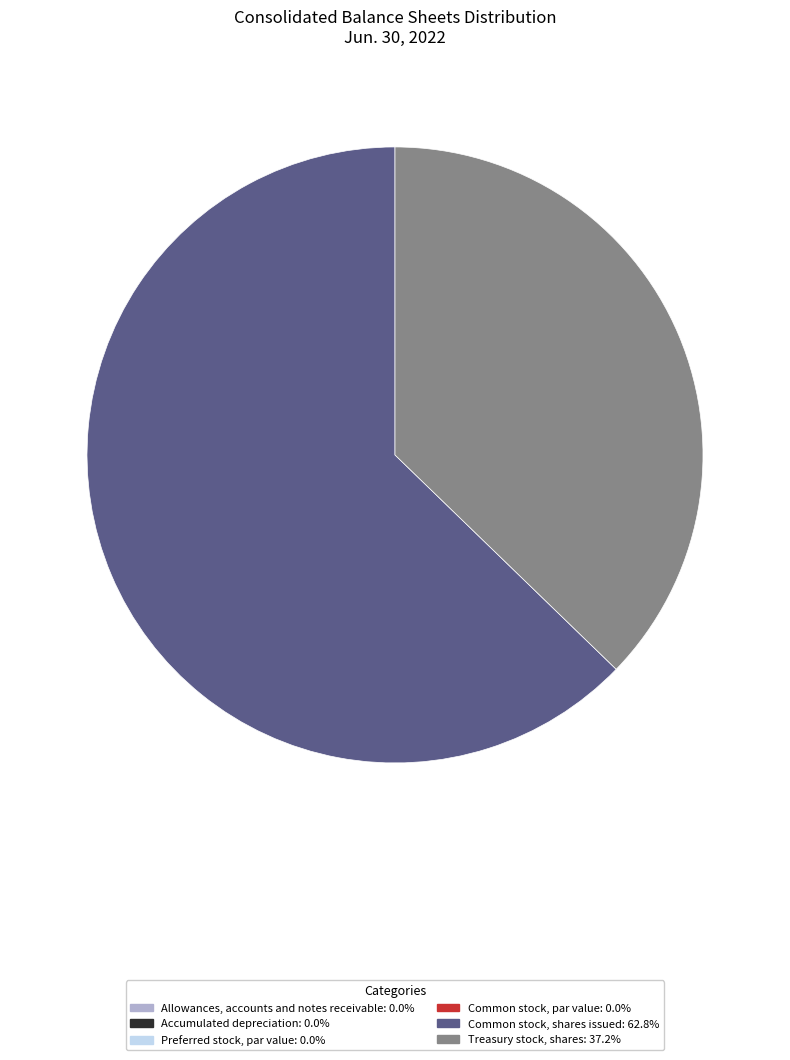

True or false: Common stock, shares issued accounts for 63% of the total.

True